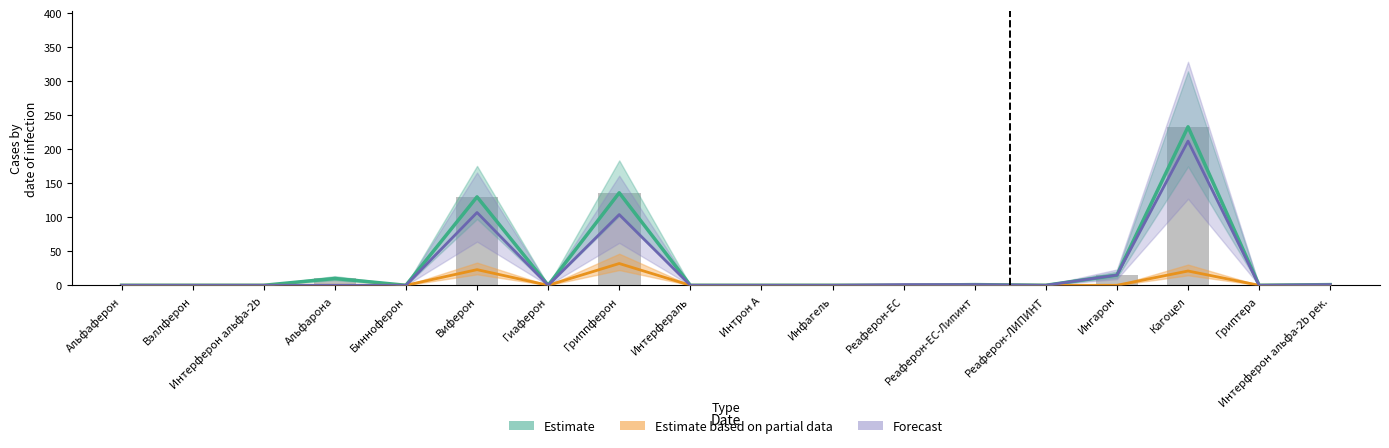

Reading left to right, list all the values displayed in this chart.

Estimate: Альфаферон=0	Вэллферон=0	Интерферон альфа-2b=0	Альфарона=10	Бинноферон=0	Виферон=130	Гиаферон=0	Гриппферон=136	Интерфераль=0	Интрон А=0	Инфагель=0	Реаферон-ЕС=0	Реаферон-ЕС-Липинт=1	Реаферон-ЛИПИНТ=0	Ингарон=15	Кагоцел=233	Гриптера=0	Интерферон альфа-2b рек.=1
Estimate based on partial data: Альфаферон=0	Вэллферон=0	Интерферон альфа-2b=0	Альфарона=0	Бинноферон=0	Виферон=23	Гиаферон=0	Гриппферон=32	Интерфераль=0	Интрон А=0	Инфагель=0	Реаферон-ЕС=0	Реаферон-ЕС-Липинт=0	Реаферон-ЛИПИНТ=0	Ингарон=0	Кагоцел=21	Гриптера=0	Интерферон альфа-2b рек.=0
Forecast: Альфаферон=0	Вэллферон=0	Интерферон альфа-2b=0	Альфарона=0	Бинноферон=0	Виферон=107	Гиаферон=0	Гриппферон=104	Интерфераль=0	Интрон А=0	Инфагель=0	Реаферон-ЕС=1	Реаферон-ЕС-Липинт=1	Реаферон-ЛИПИНТ=0	Ингарон=15	Кагоцел=212	Гриптера=0	Интерферон альфа-2b рек.=1